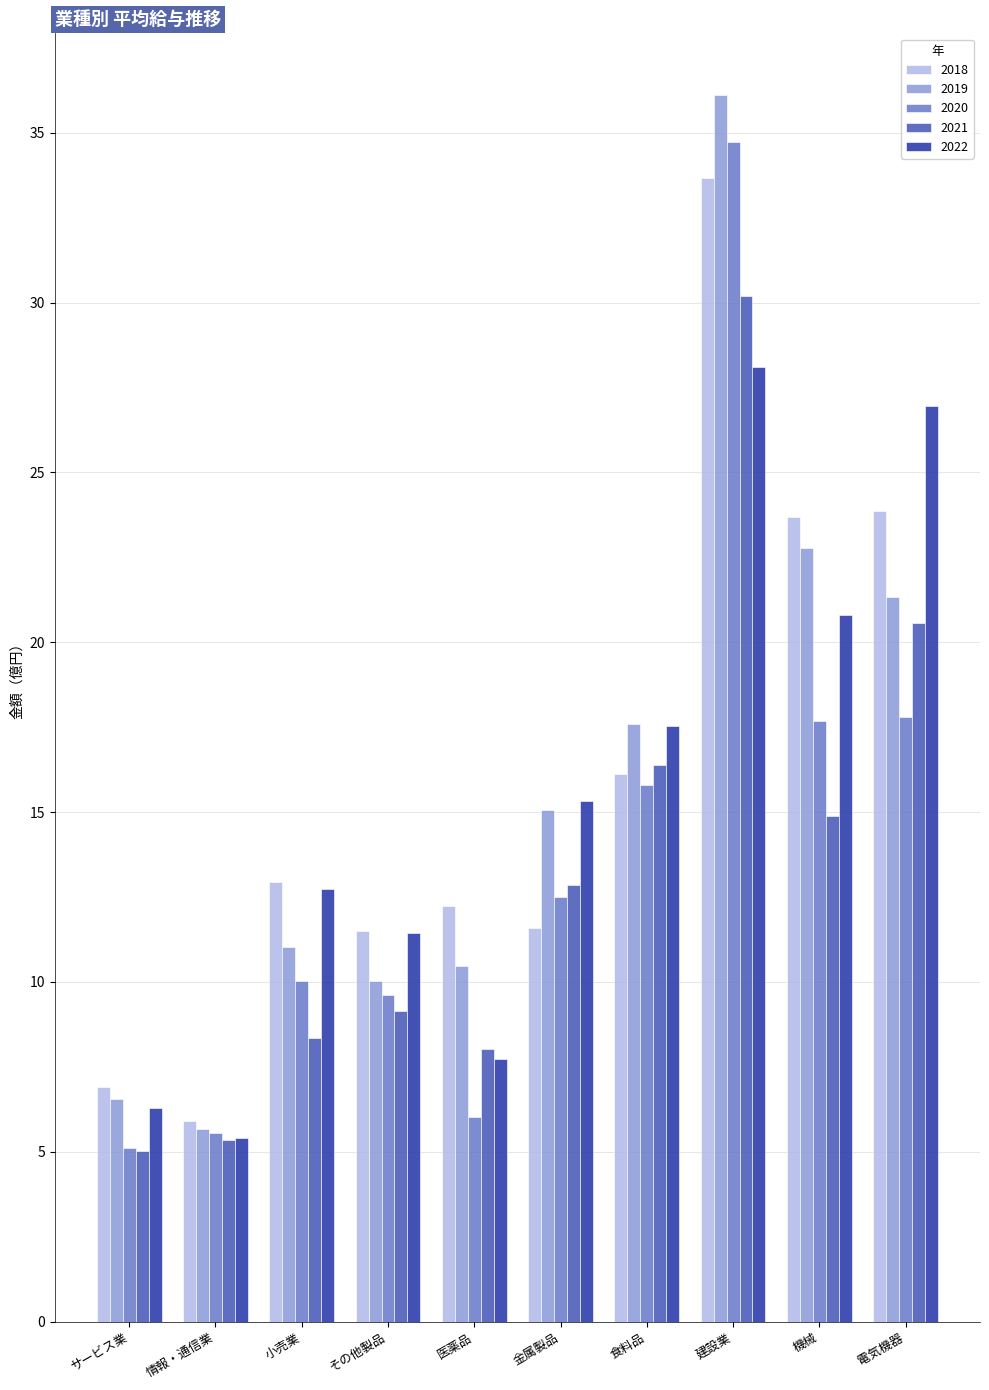

How many bars are there in each group?

5